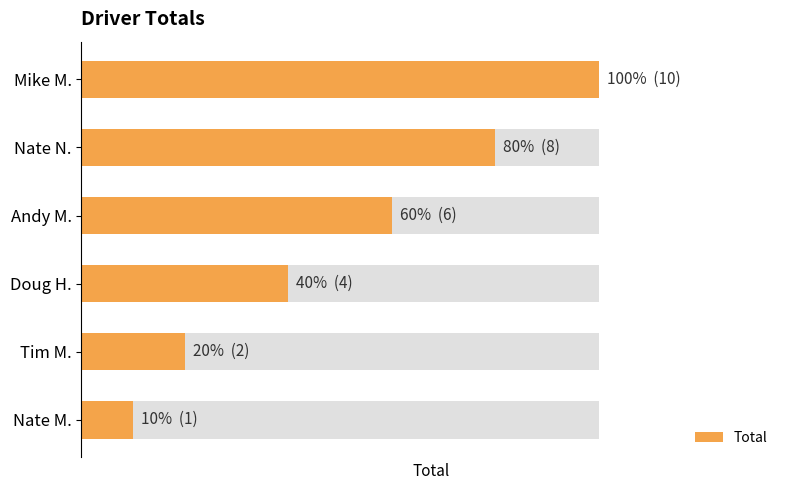

What is the change in value from Andy M. to Nate M.?

-5